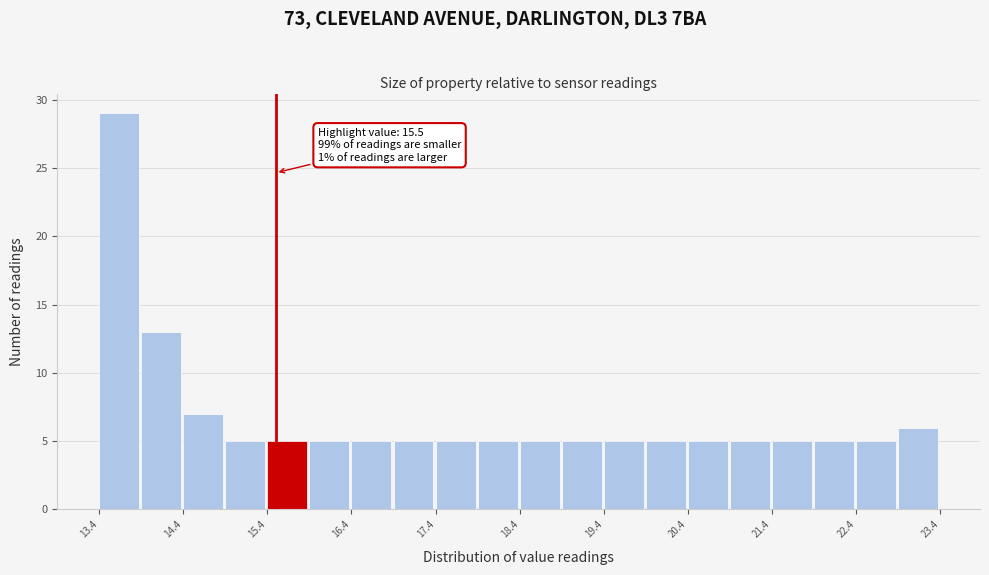

Which range on the x-axis has the tallest bar?

13.4 to 13.9